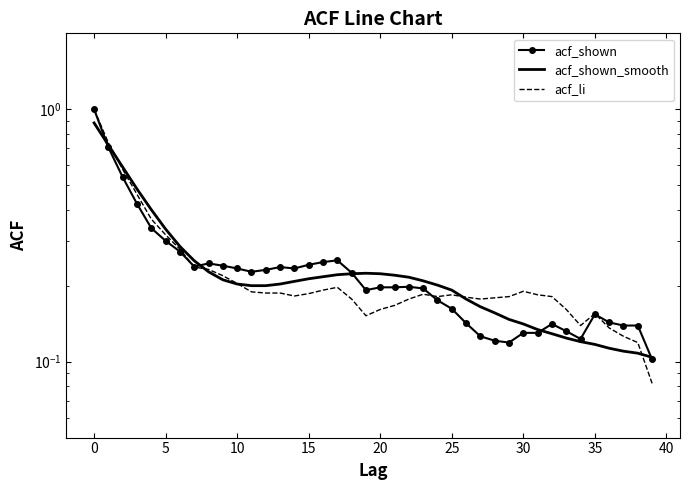

What is the maximum value shown in the chart?

1.0